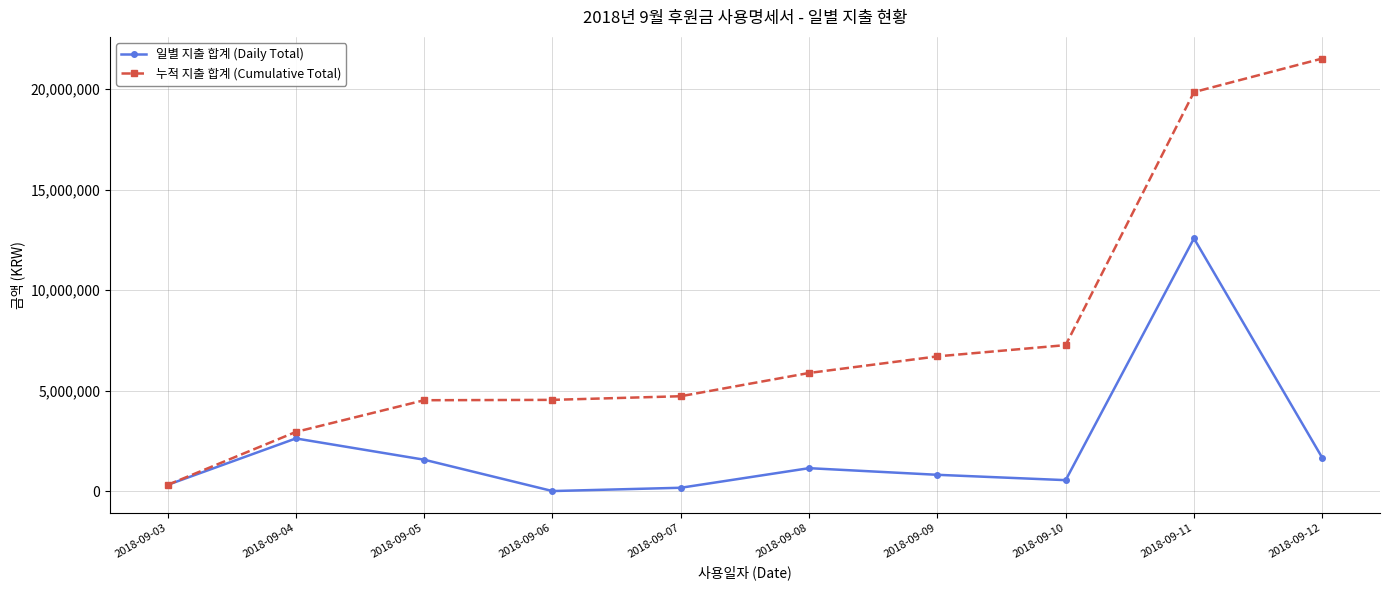

Which series has the largest range (max minus min)?

누적 지출 합계 (Cumulative Total)